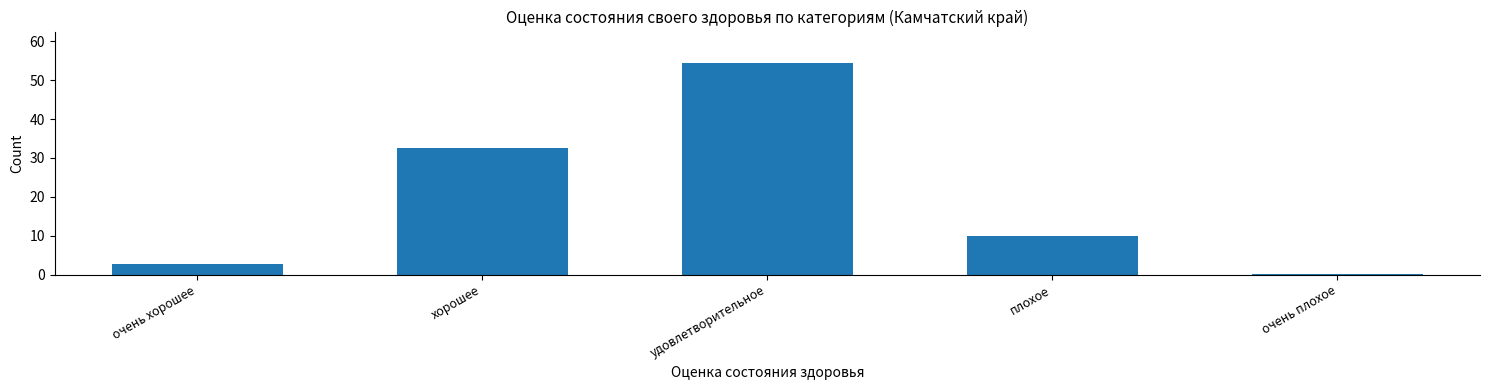

Reading right to left, list all the values displayed in this chart.

очень плохое=0.2	плохое=10.0	удовлетворительное=54.4	хорошее=32.7	очень хорошее=2.8